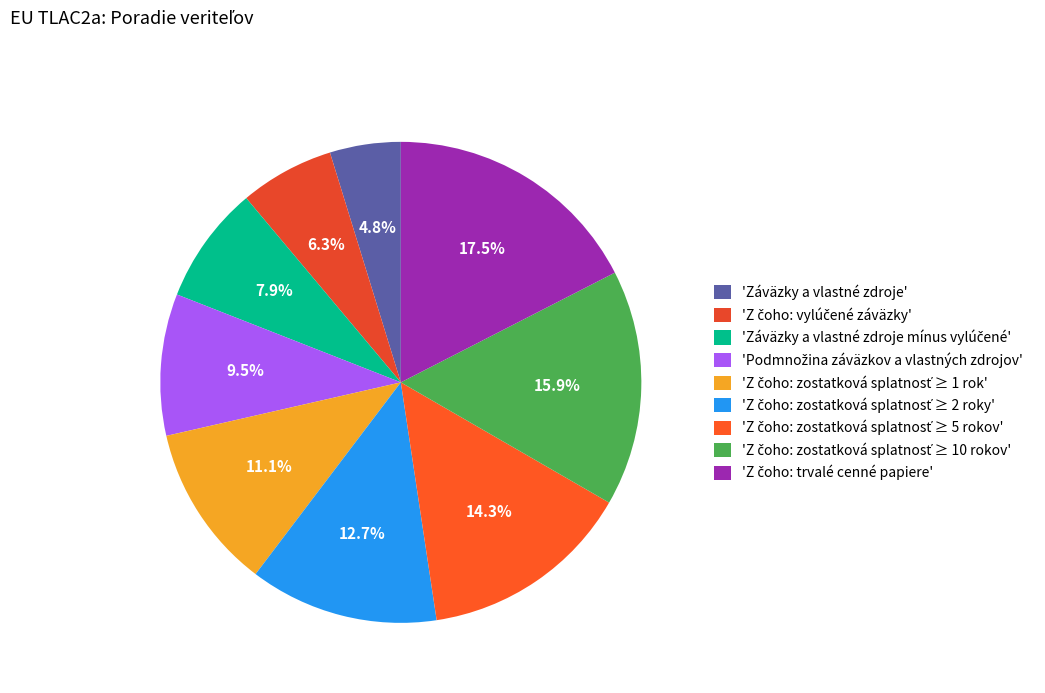

Is there any slice that represents more than half of the pie?

No